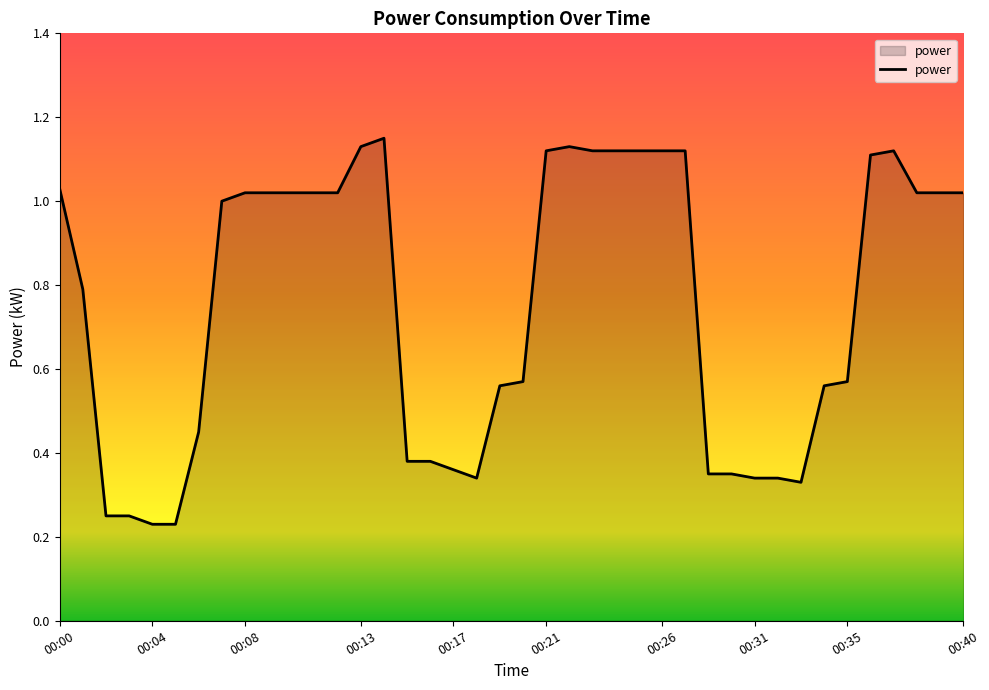

What is the difference between the maximum and minimum values?

0.9